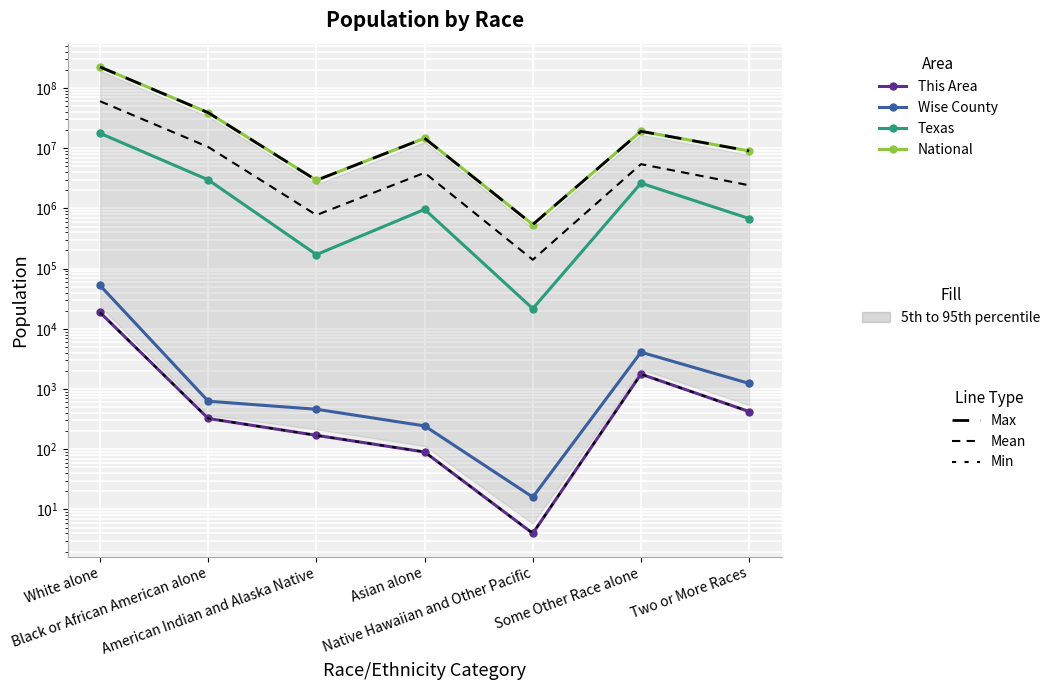

What is the difference between the highest and lowest values at Black or African American alone?

38928995